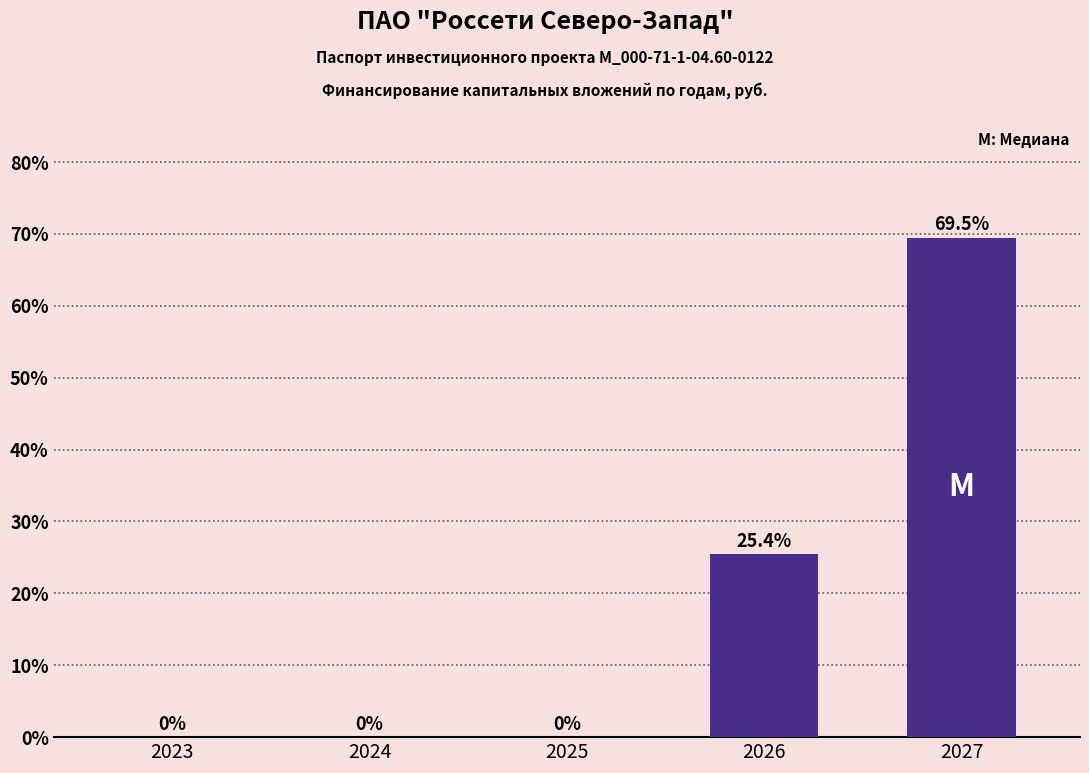

Which label corresponds to the largest value in the chart?

2027